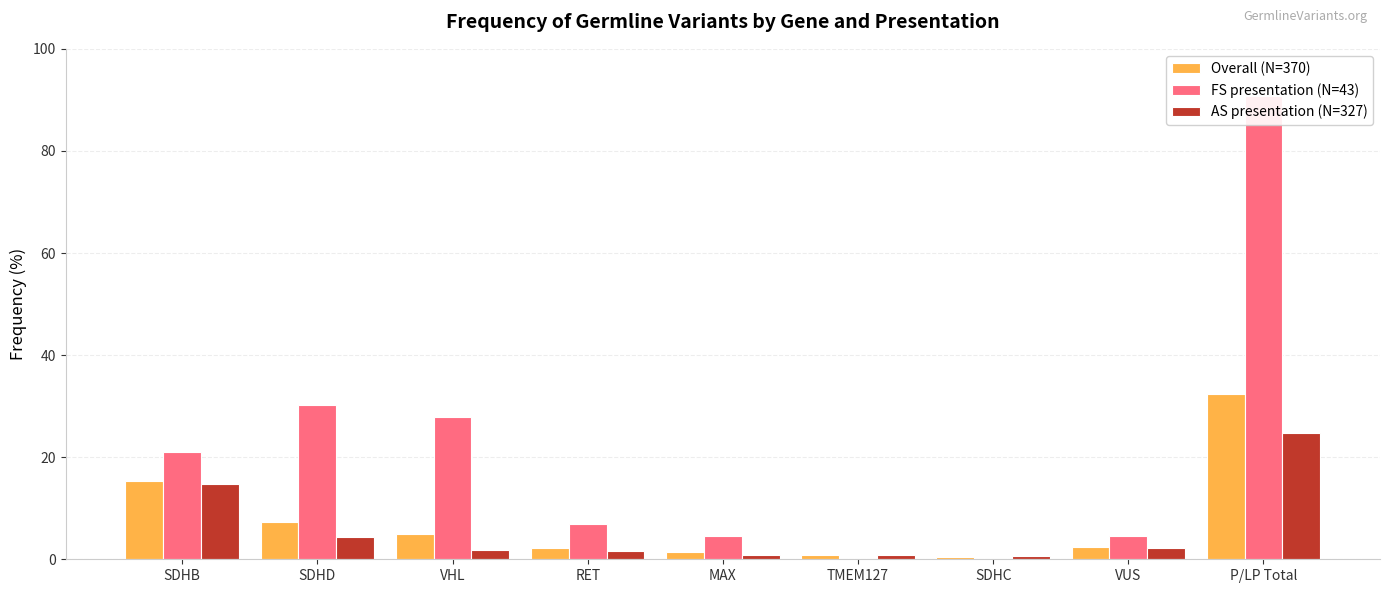

The Overall (N=370) series shows 0.3 at TMEM127. True or false?

False